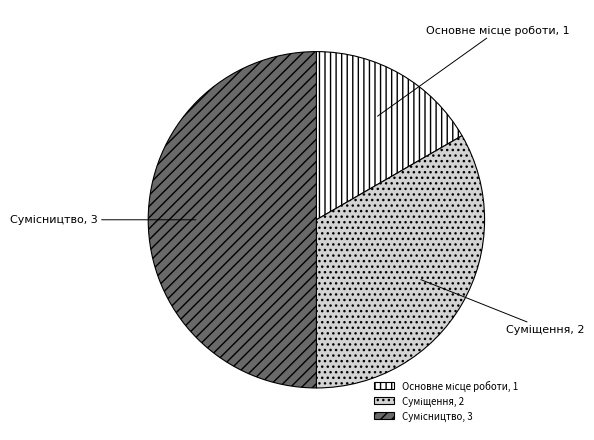

How many segments does this pie chart have?

3